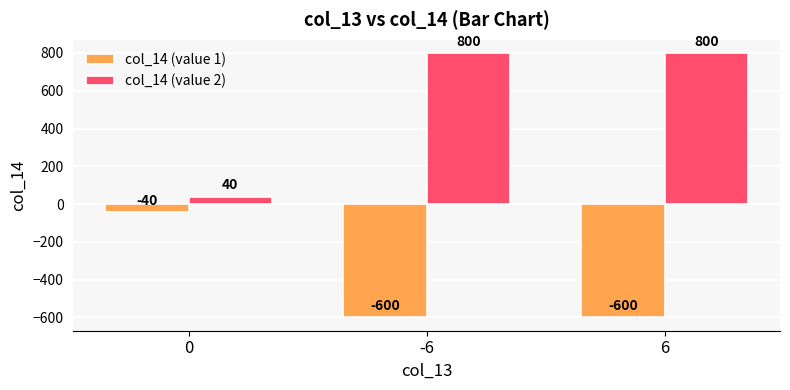

What position from the left is 6?

3